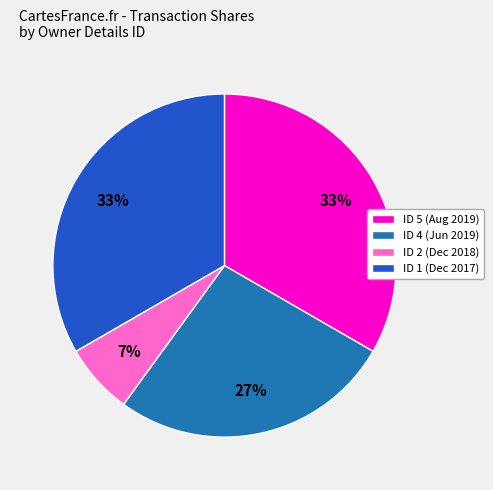

How many segments does this pie chart have?

4